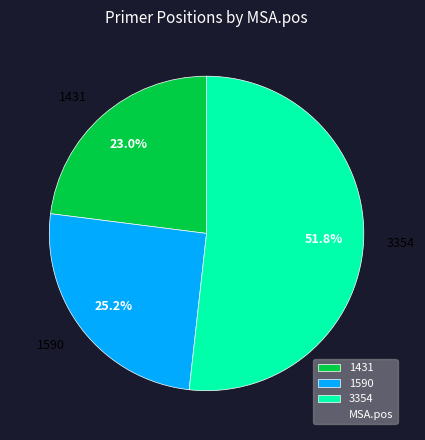

How many slices are in this pie chart?

3